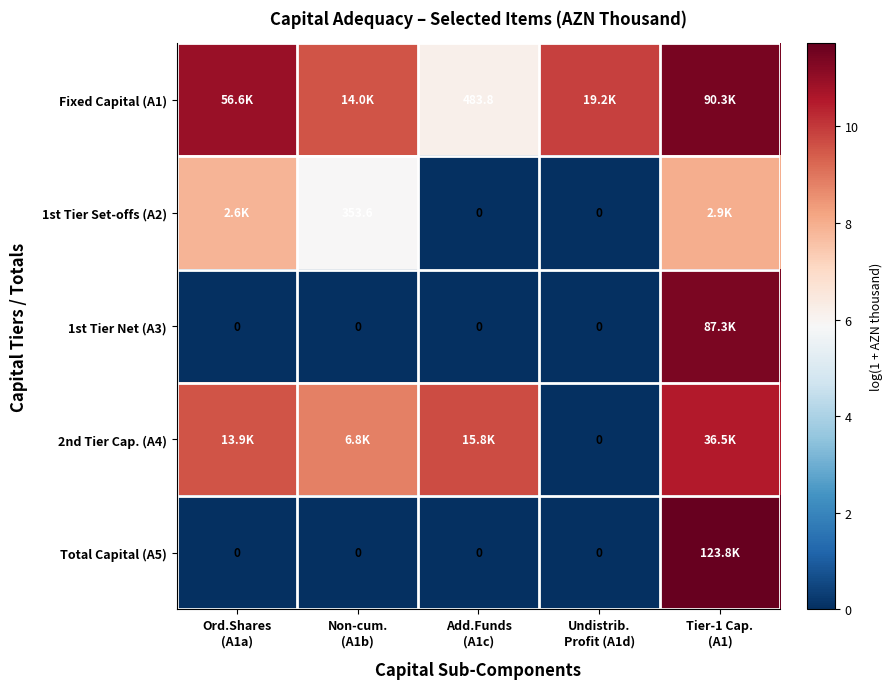

What is the difference between the highest and lowest values at Add.Funds
(A1c)?

9.7